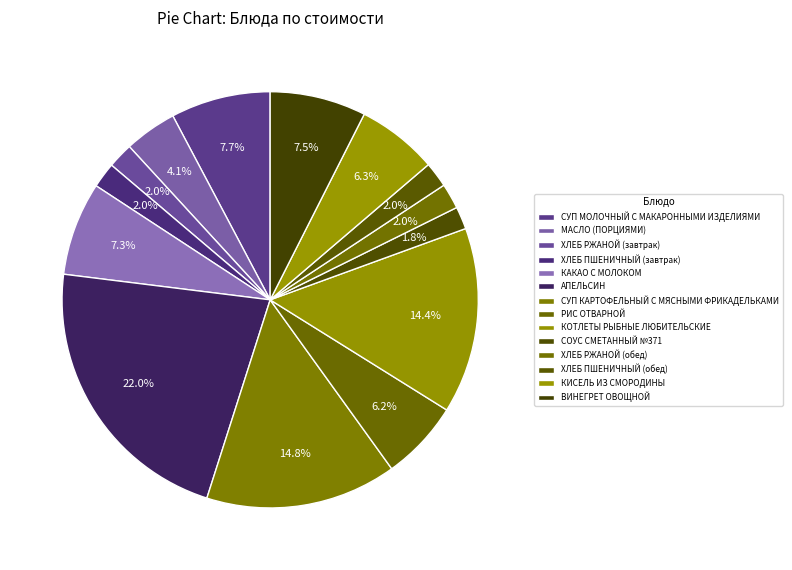

How many slices are in this pie chart?

14